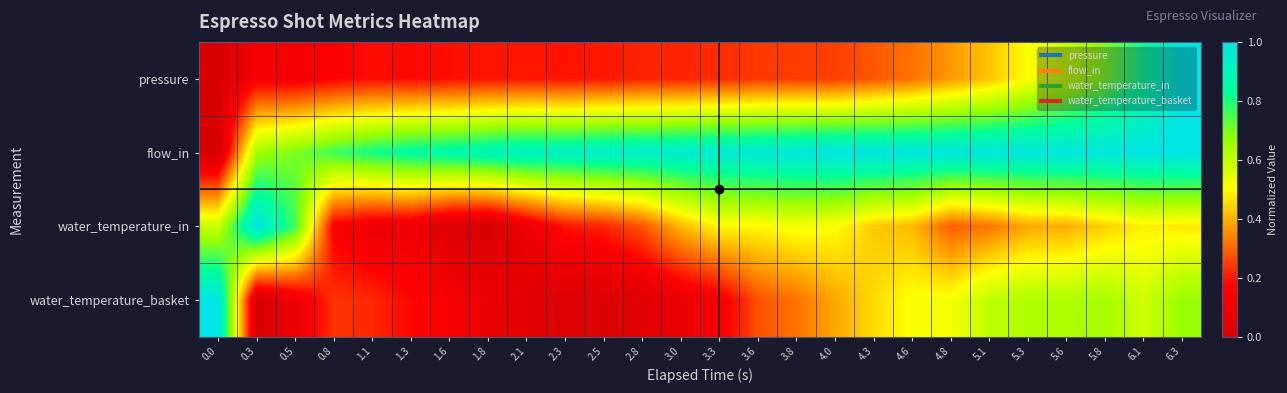

Rank the series by their maximum value, from highest to lowest.

pressure, flow_in, water_temperature_in, water_temperature_basket